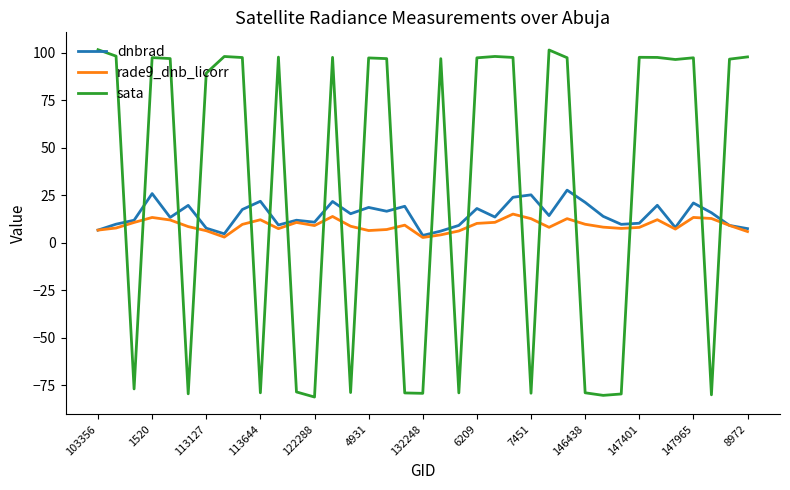

Which series has the largest total across all categories?

sata